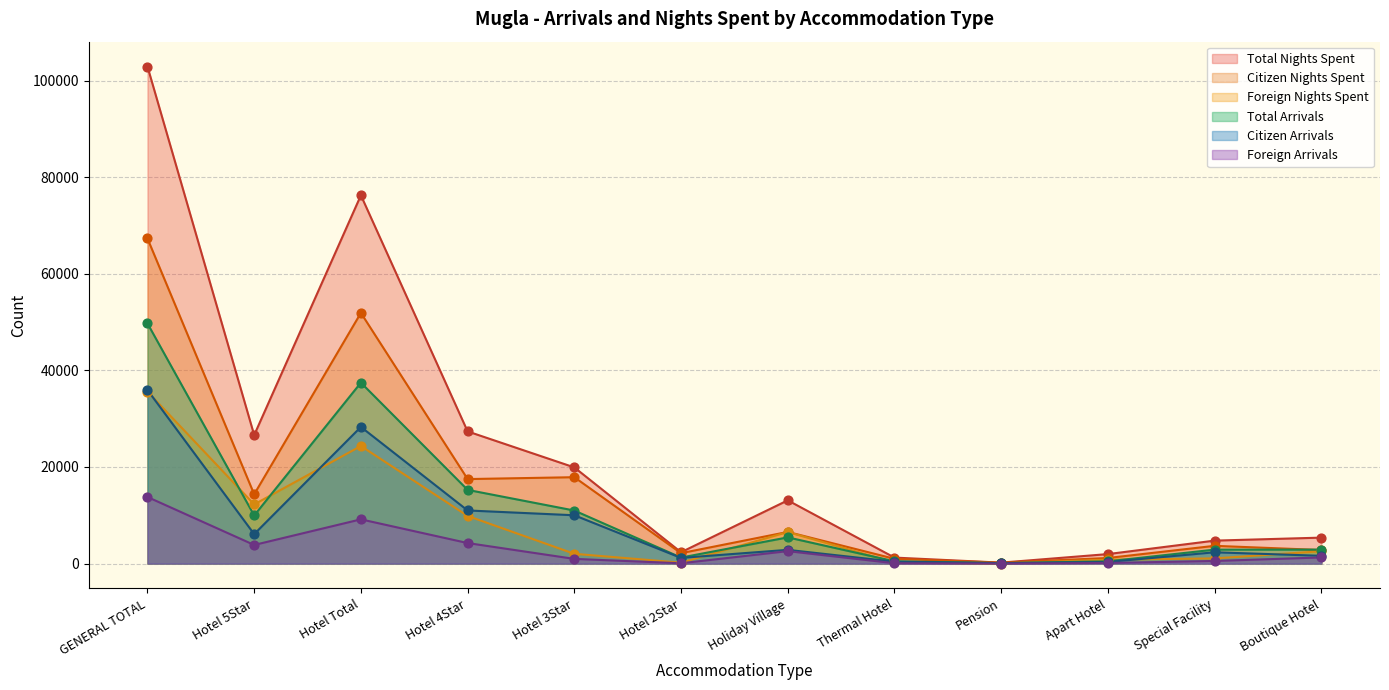

What are all the series names shown in the legend?

Total Nights Spent, Citizen Nights Spent, Foreign Nights Spent, Total Arrivals, Citizen Arrivals, Foreign Arrivals